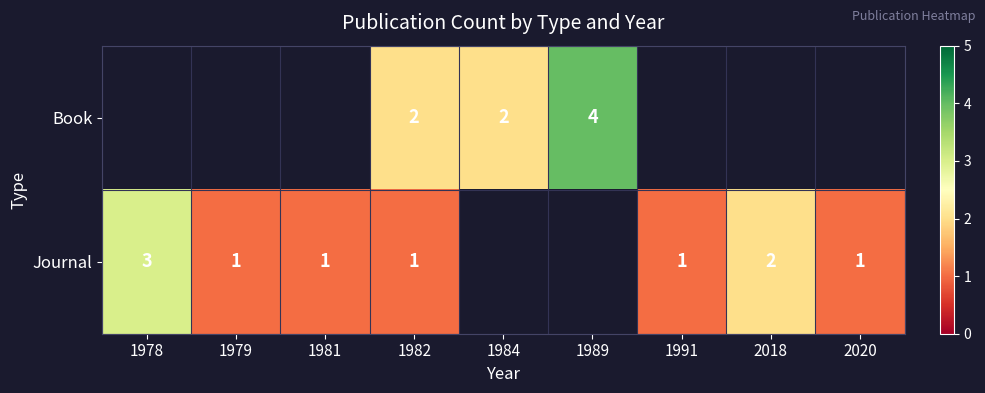

True or false: Journal has a value of 2 at 2020.

False